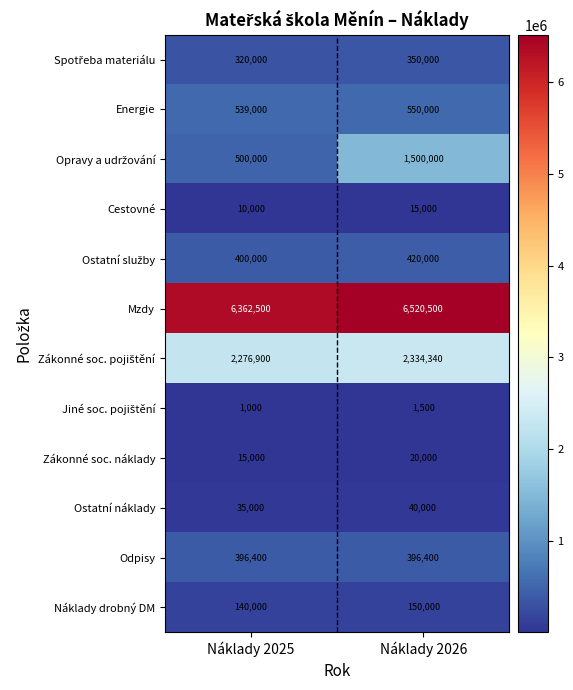

The value of Ostatní náklady at Náklady 2026 is 40000. True or false?

True